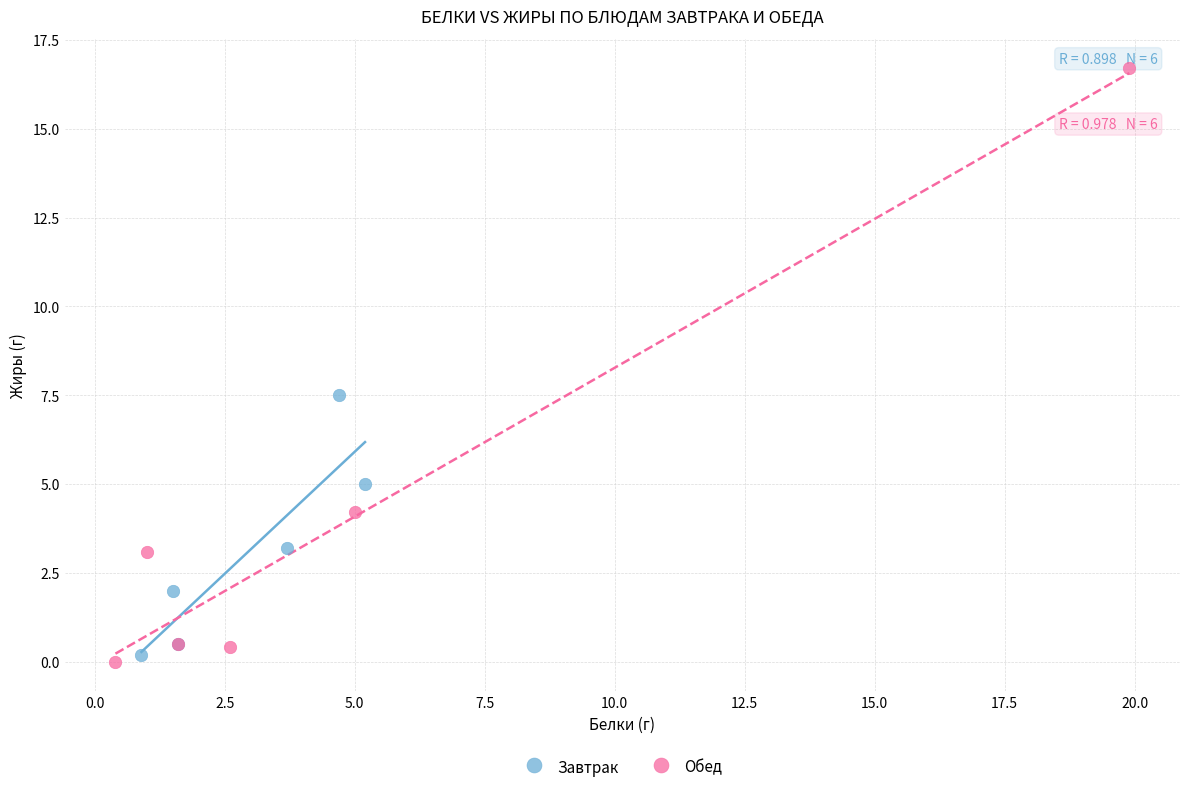

Which series reaches the maximum Y coordinate?

Обед